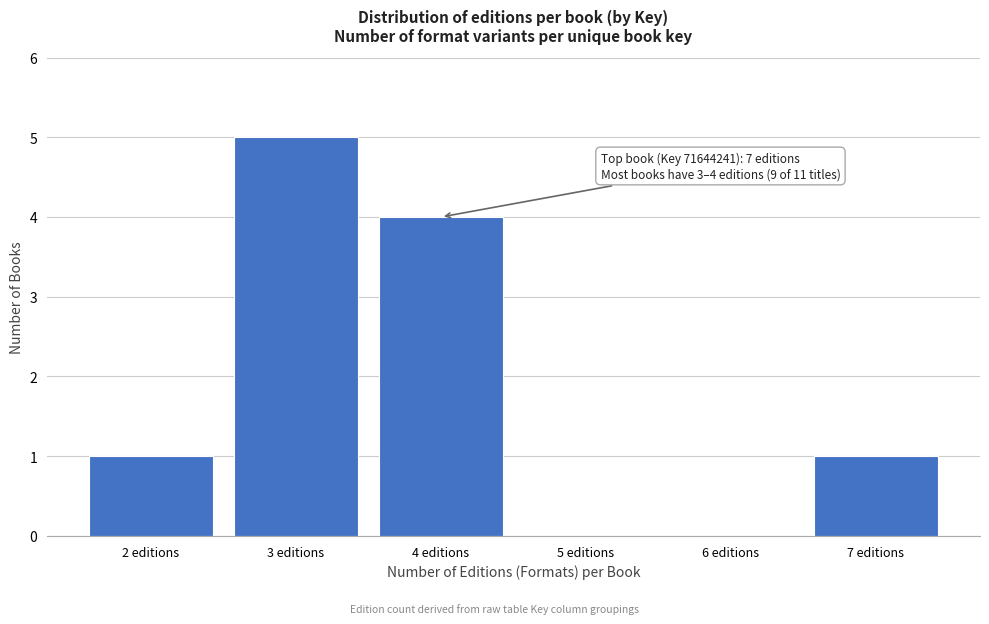

Over which range of the x-axis is the bar tallest?

2.5 to 3.5